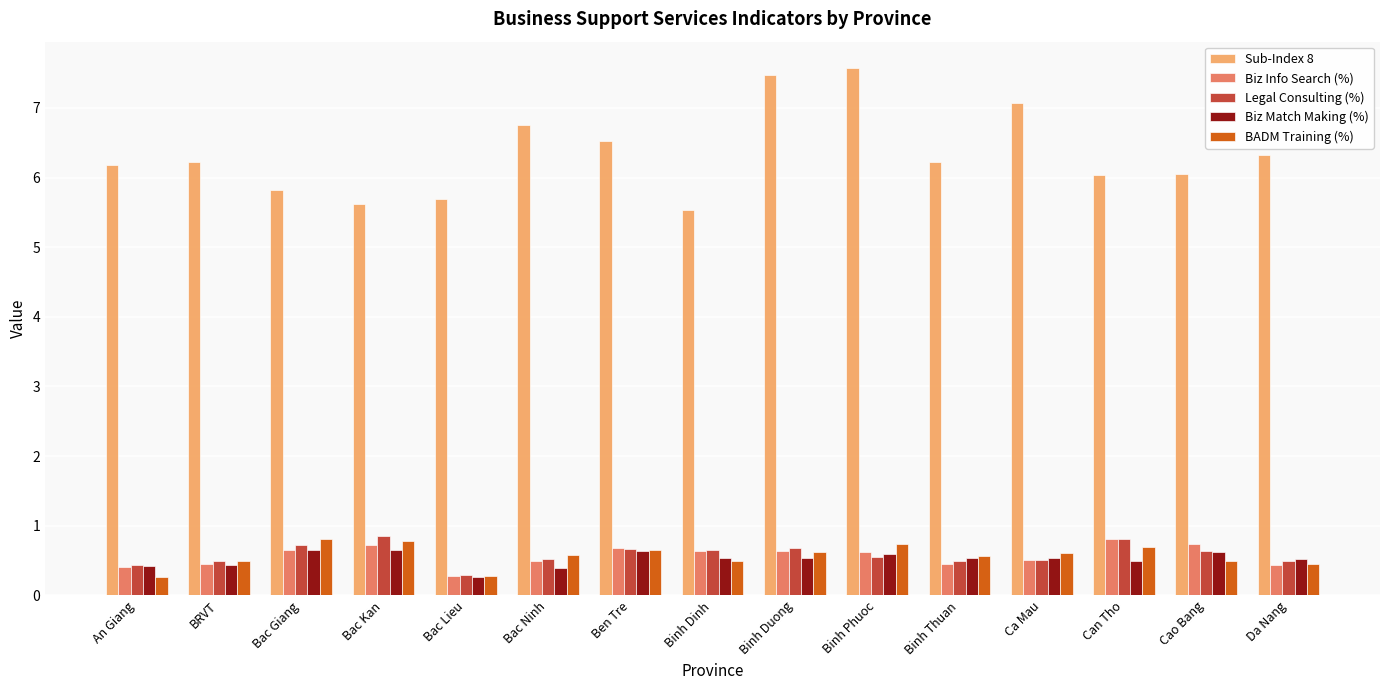

True or false: Legal Consulting (%) has a value of 0.6 at Binh Dinh.

True